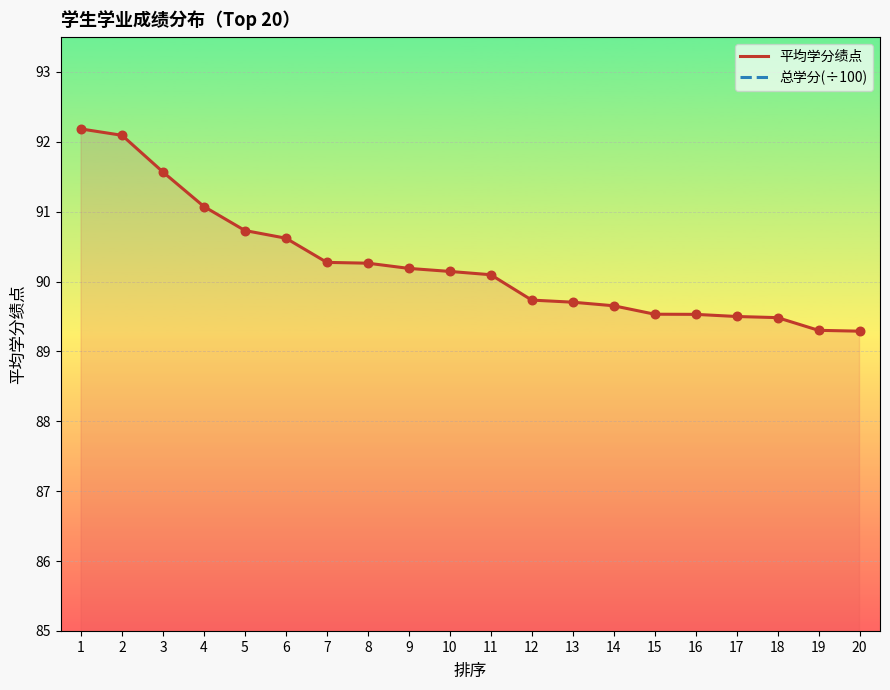

What are all the series names shown in the legend?

平均学分绩点, 总学分(÷100)